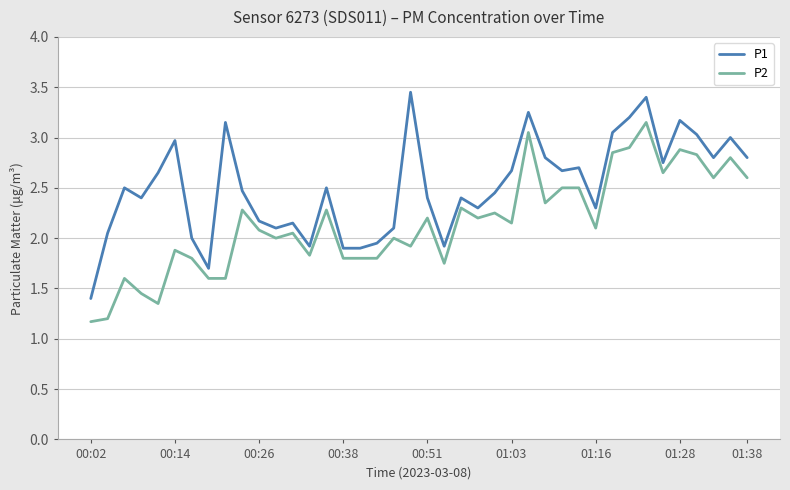

True or false: P1 and P2 intersect in this chart.

False